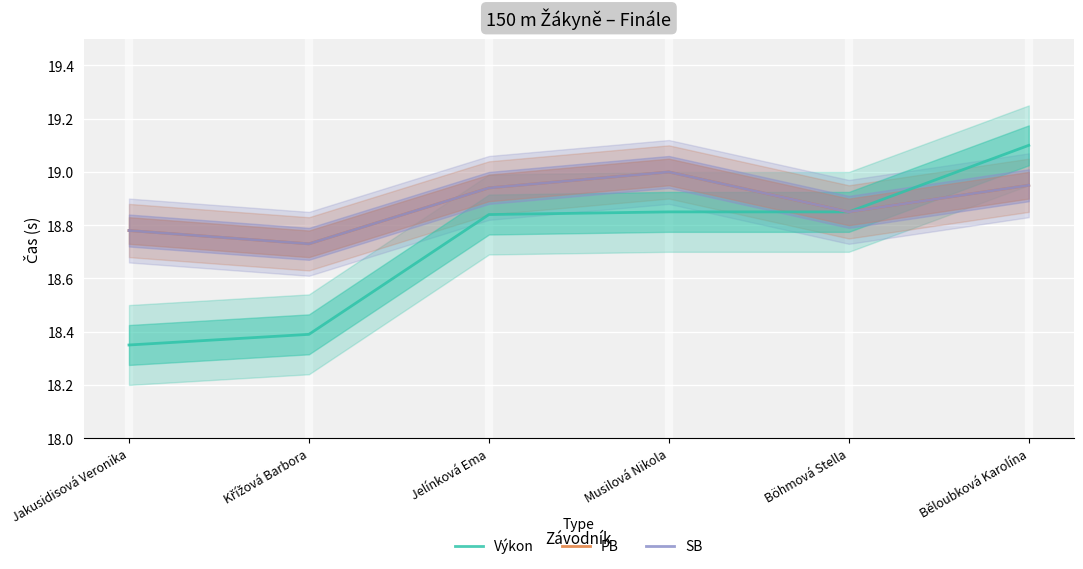

What is the difference between the PB values at Böhmová Stella and Běloubková Karolína?

0.1